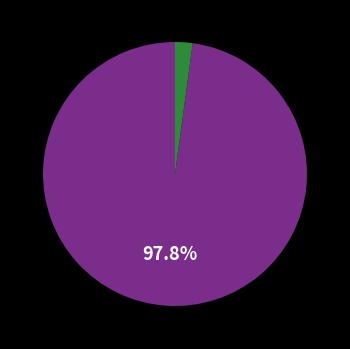

To the nearest percent, what is the difference between the largest and smallest slice percentages?

96%